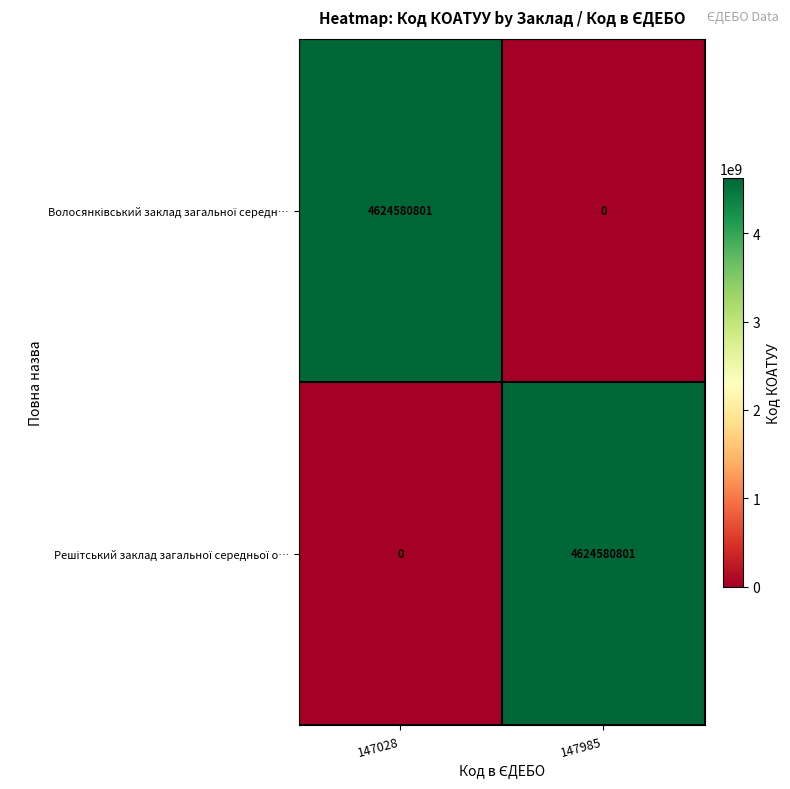

What is the spread (max minus min) of values at 147985?

4624580801